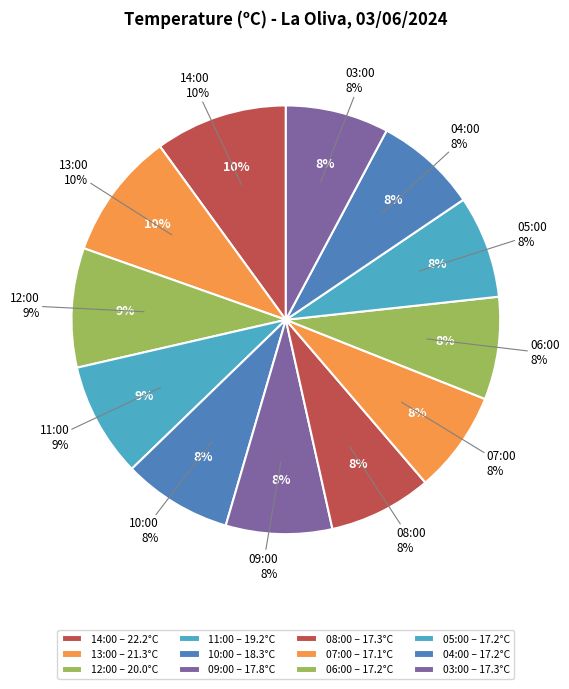

Is it true that 14:00 is 10% of the pie?

True